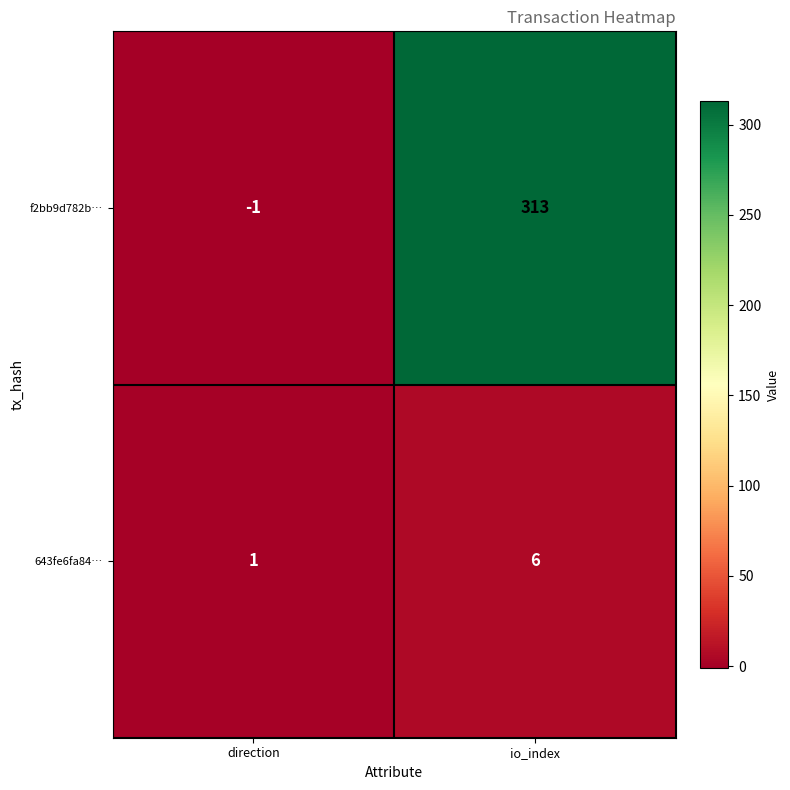

Reading left to right, what are all the values shown in this chart?

f2bb9d782b…: -1	313
643fe6fa84…: 1	6